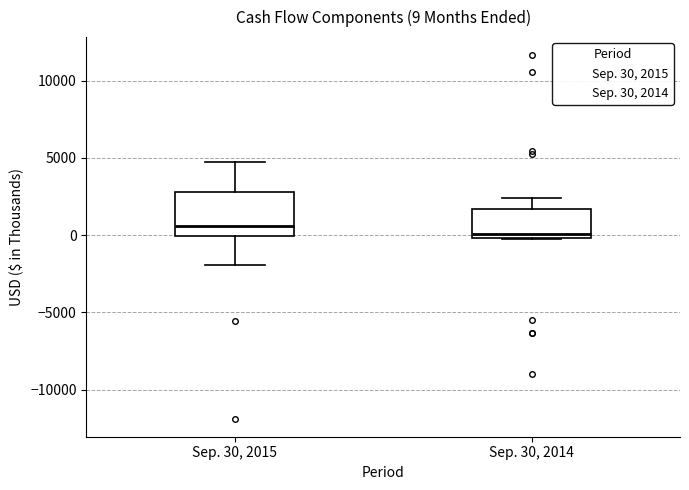

Which box's median line is the highest?

Sep. 30, 2015